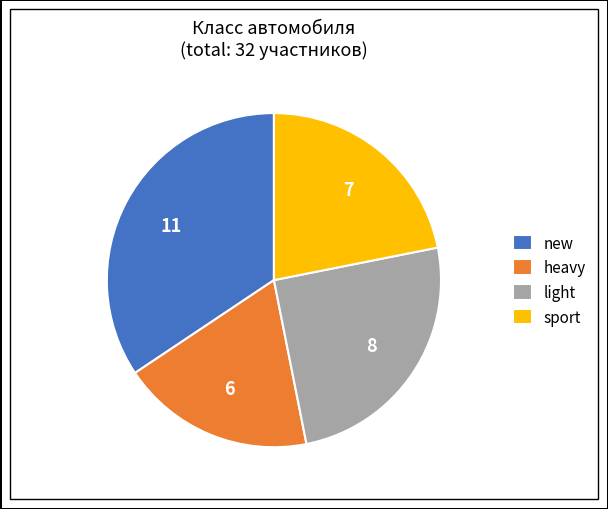

Is it true that sport is 31% of the pie?

False